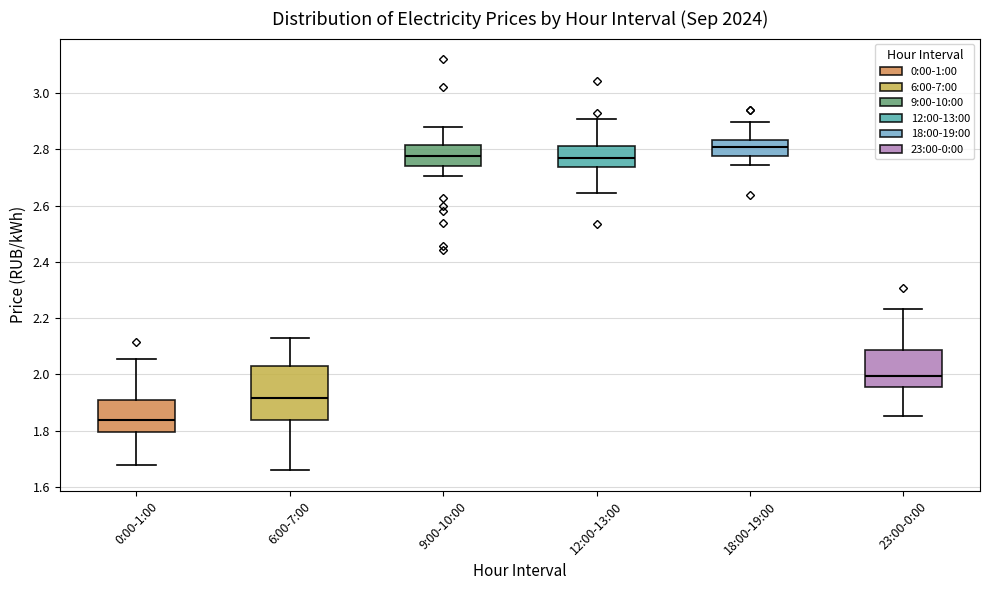

Comparing the boxes themselves (not the whiskers), which one is the tallest?

6:00-7:00